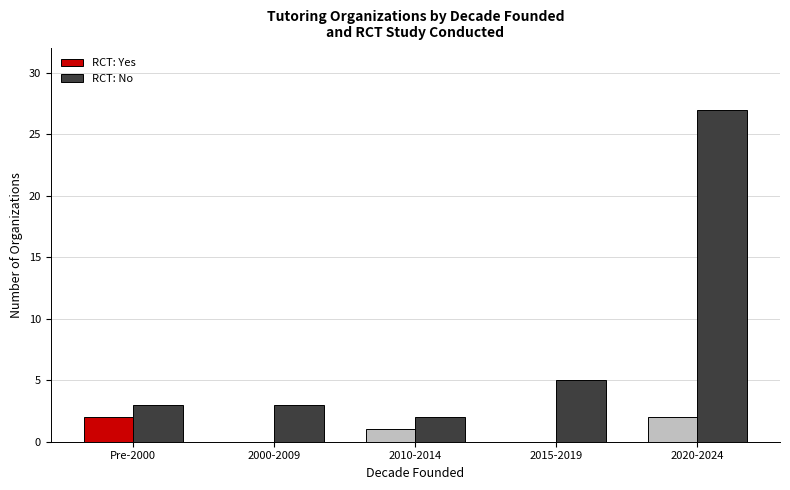

What is the average value of the RCT: Yes series?

1